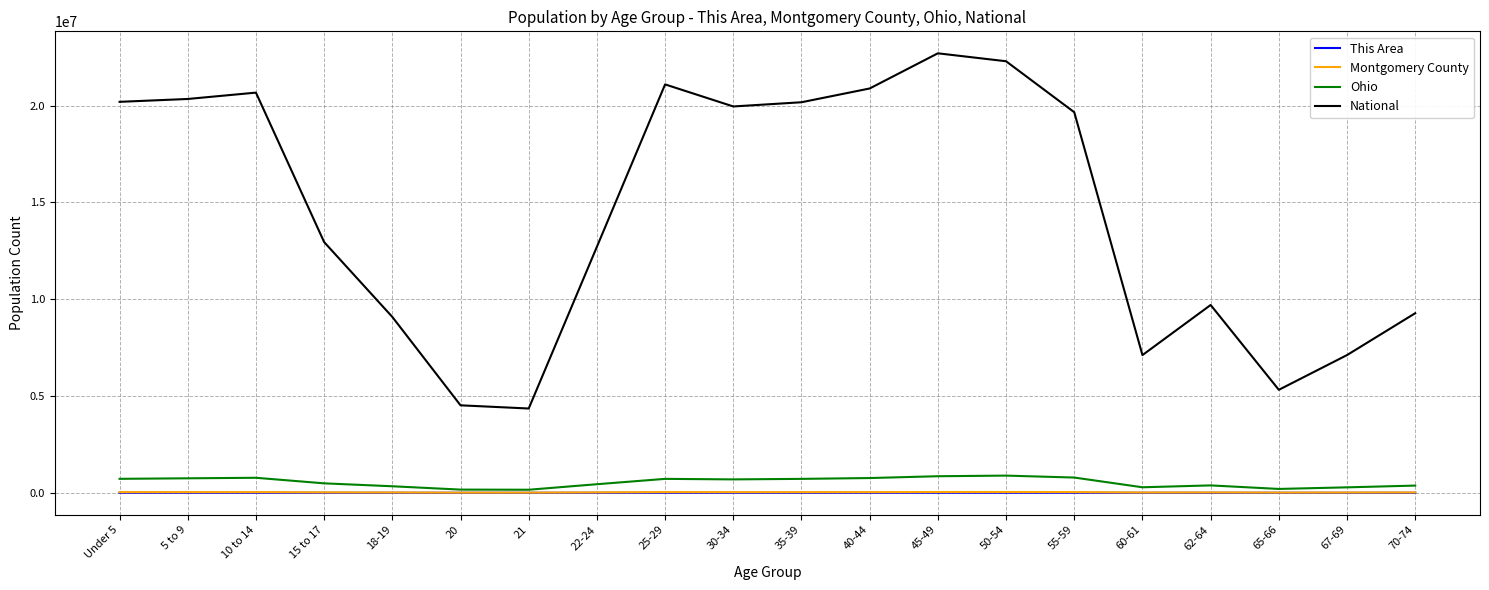

In National, how many points are lower than both neighbors (excluding endpoints)?

4